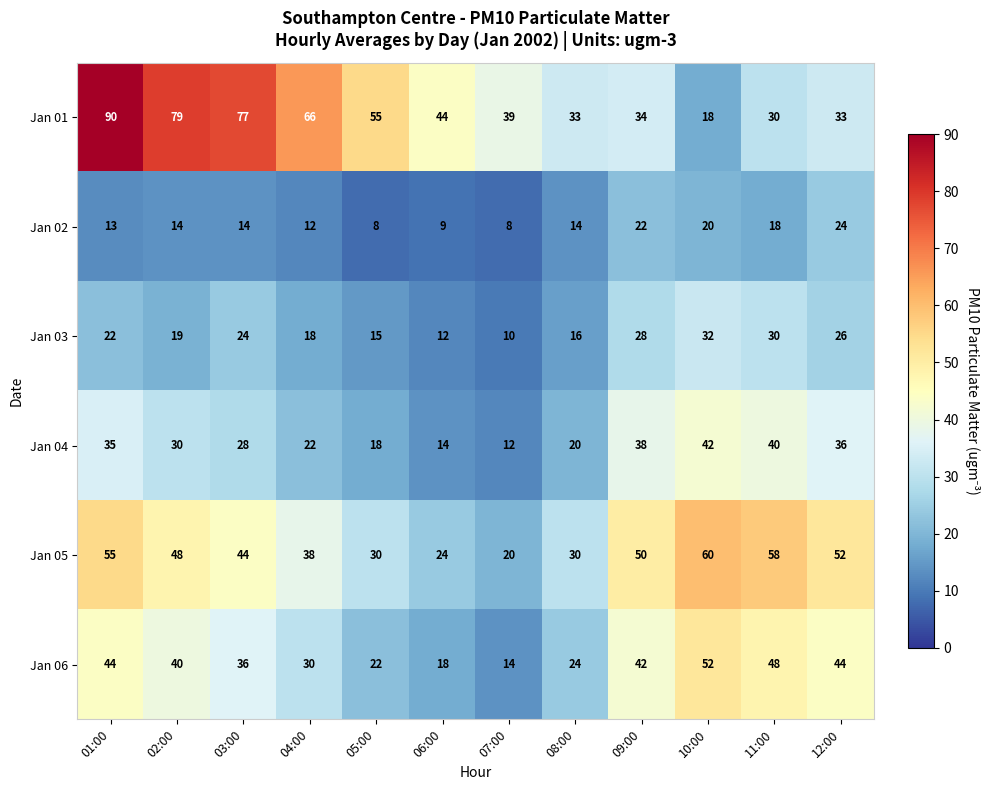

What is the sum of the Jan 03 values at 06:00 and 05:00?

27